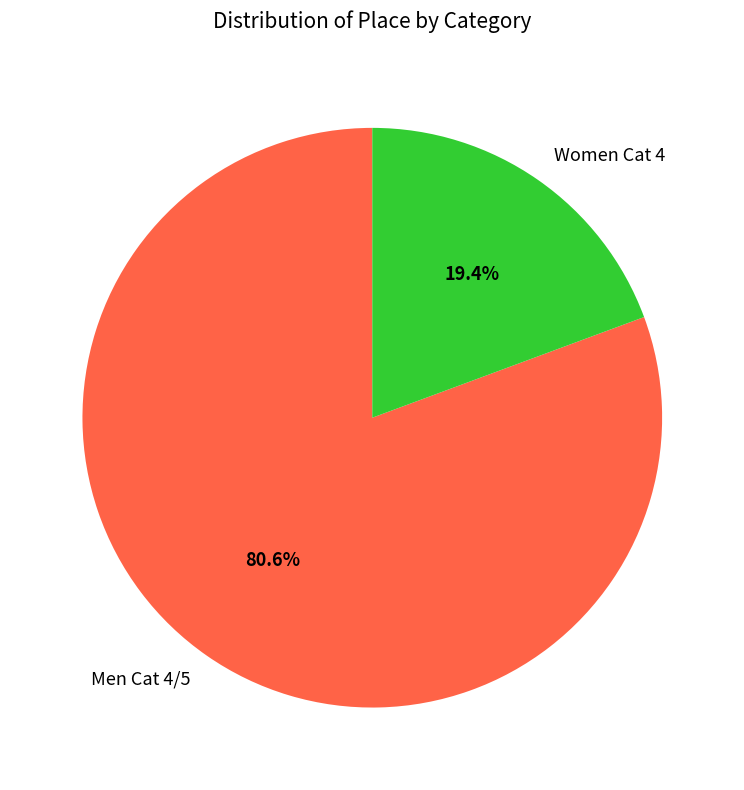

Does any single category account for the majority?

Yes